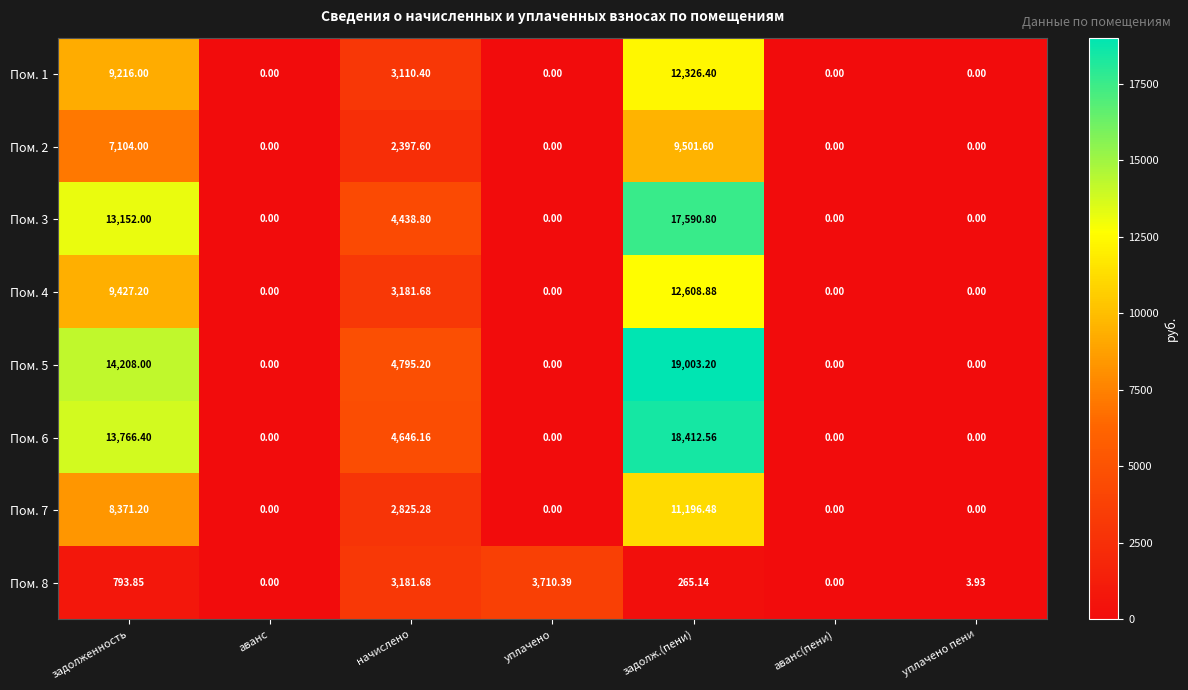

At which label is Пом. 7 closest to 5598?

начислено